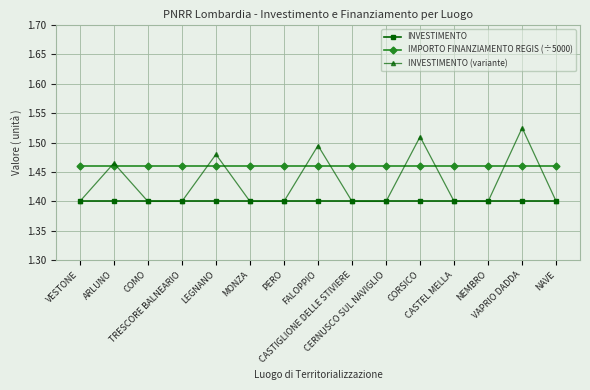

True or false: IMPORTO FINANZIAMENTO REGIS (÷5000) and INVESTIMENTO intersect in this chart.

False